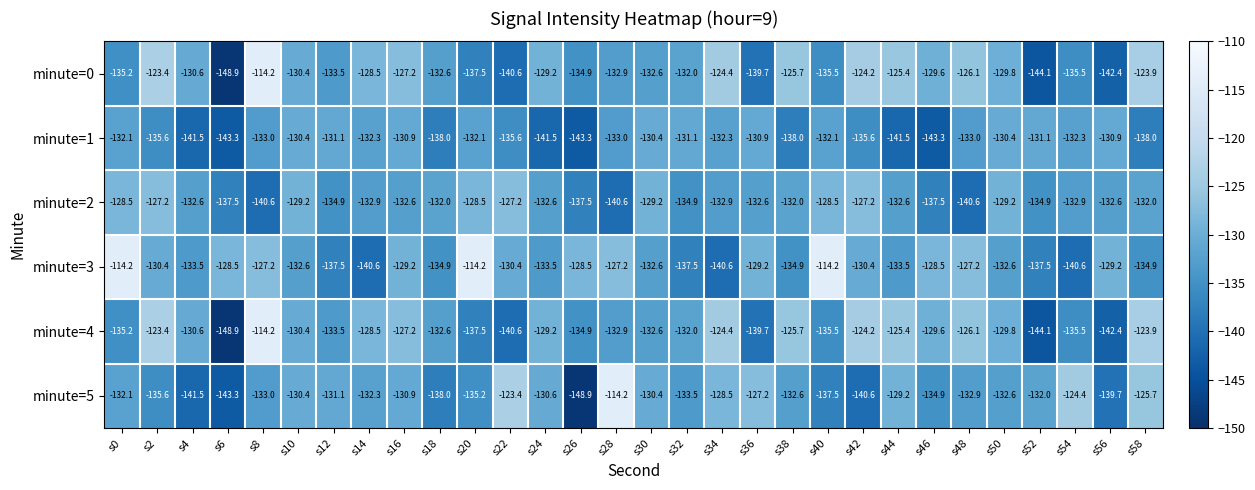

What is the maximum value for minute=5?

-114.2